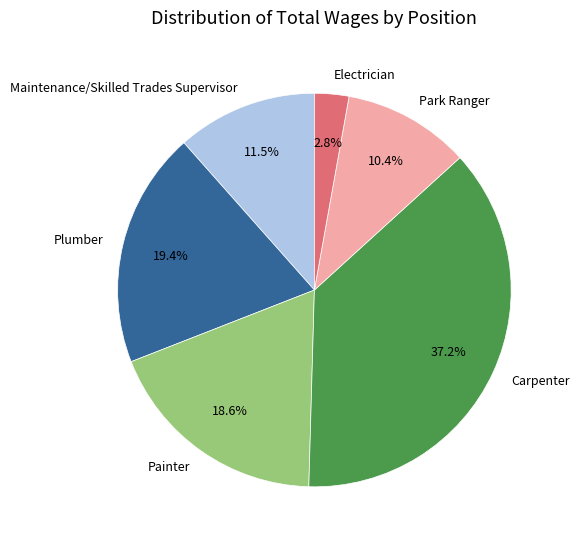

To the nearest percent, what portion does Electrician represent?

3%